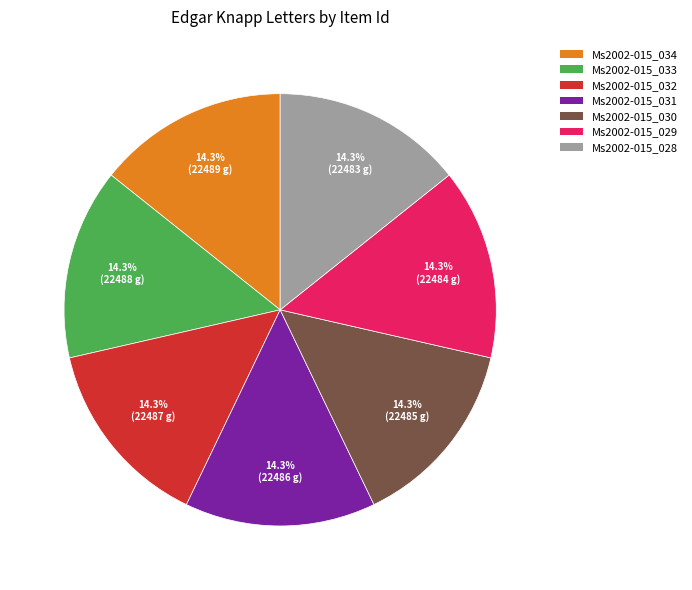

Does any single category account for the majority?

No